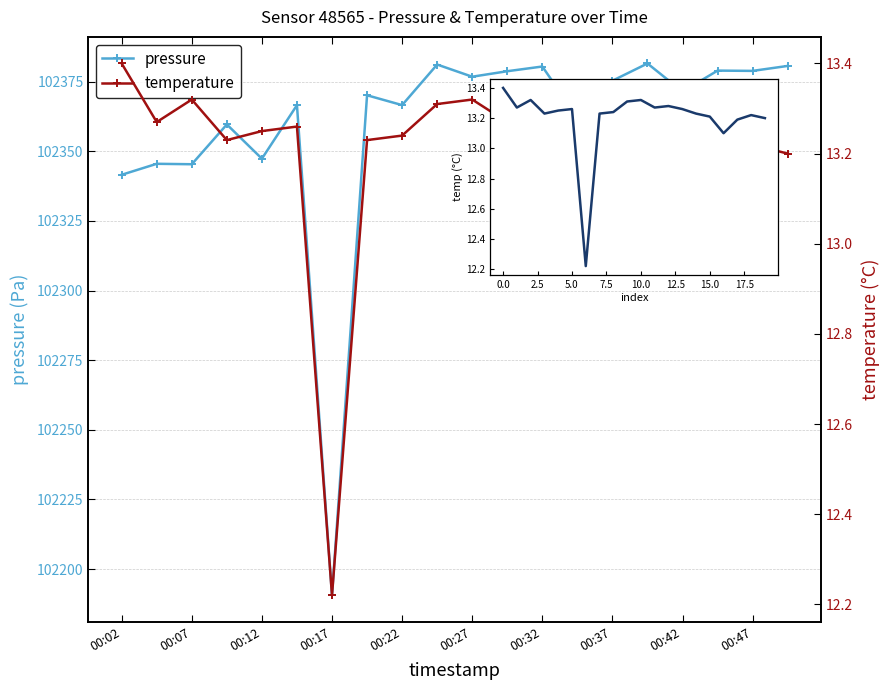

Is the value of pressure at 00:12 greater than the value of temperature at 00:37?

Yes